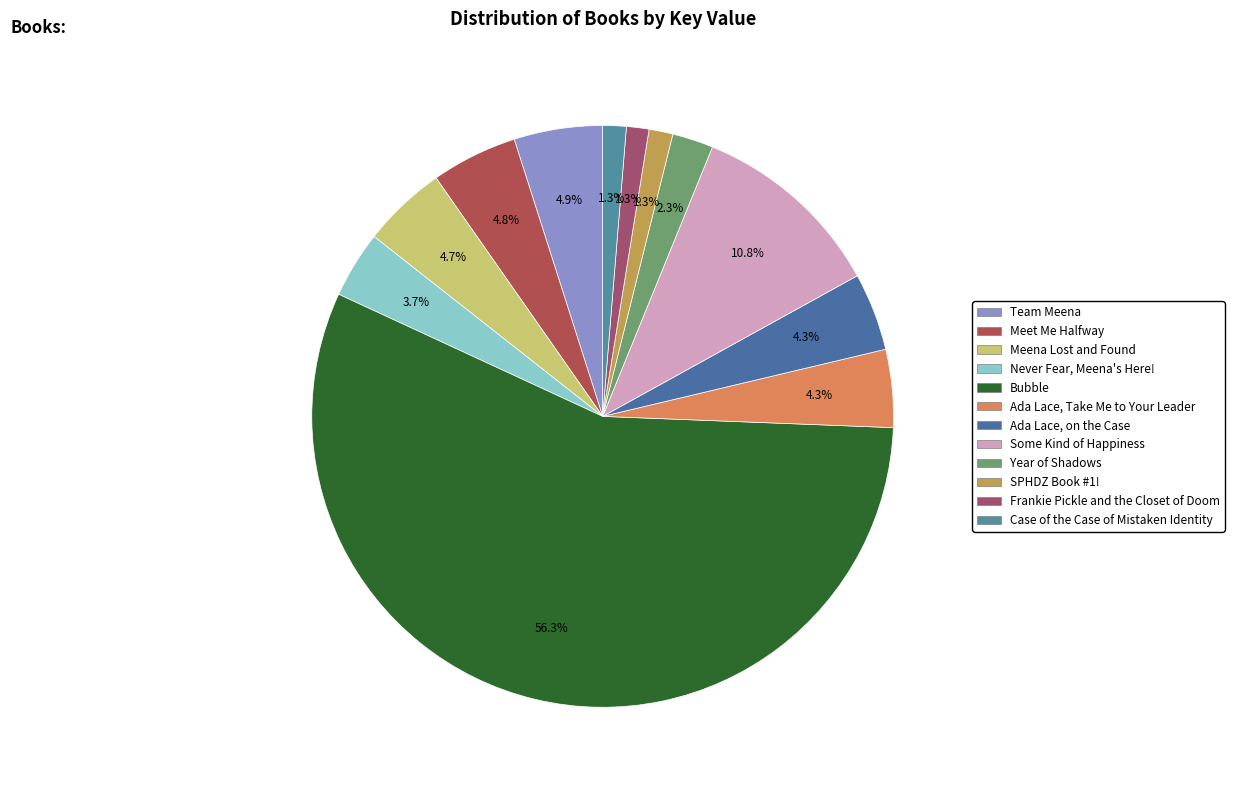

Does Case of the Case of Mistaken Identity account for over 50% of the chart?

No